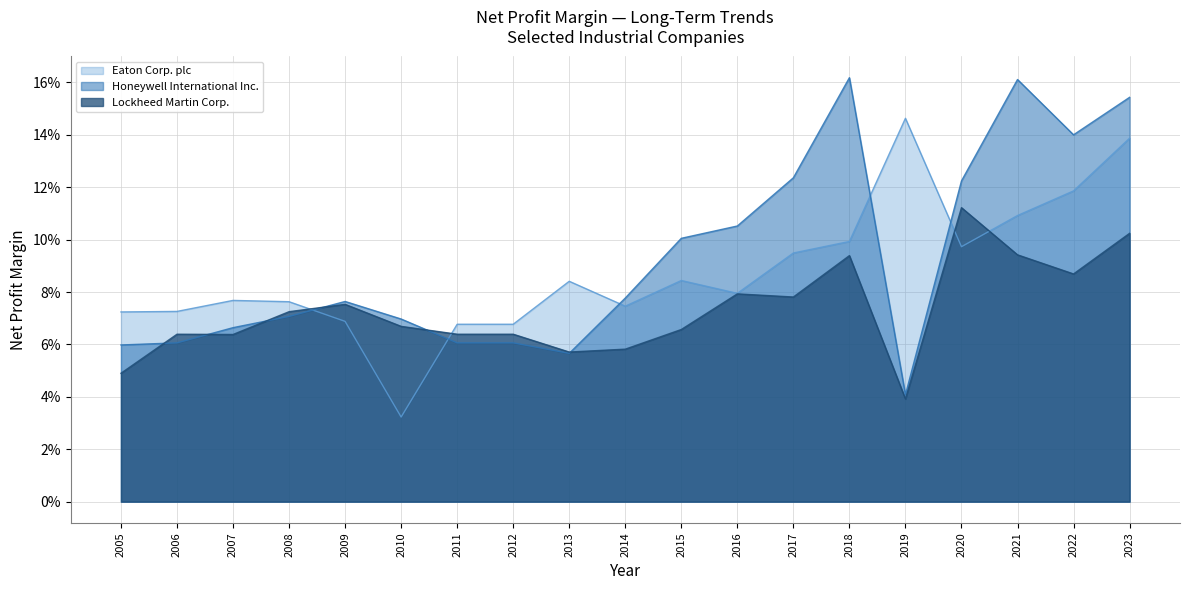

How many Lockheed Martin Corp. values are between 0 and 1?

19